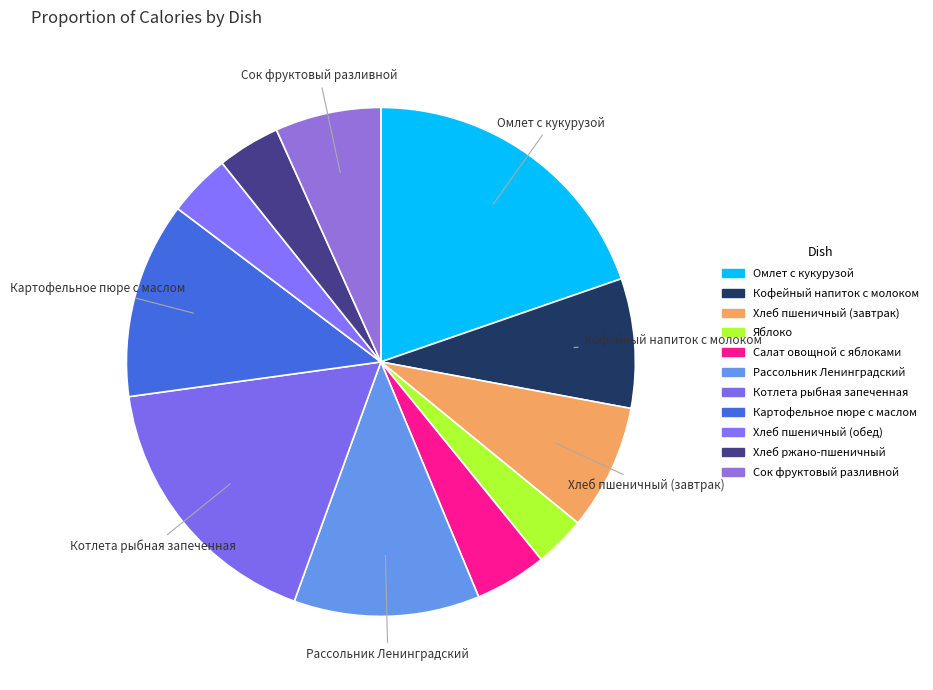

To the nearest percent, what is the difference between the largest and smallest slice percentages?

16%